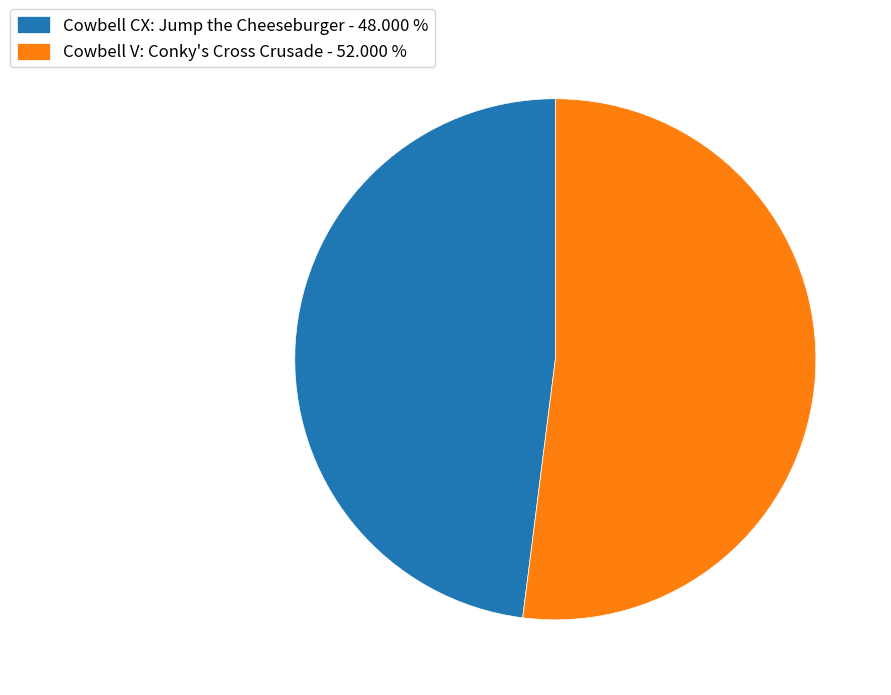

Is it true that Cowbell V: Conky's Cross Crusade is 52% of the pie?

True